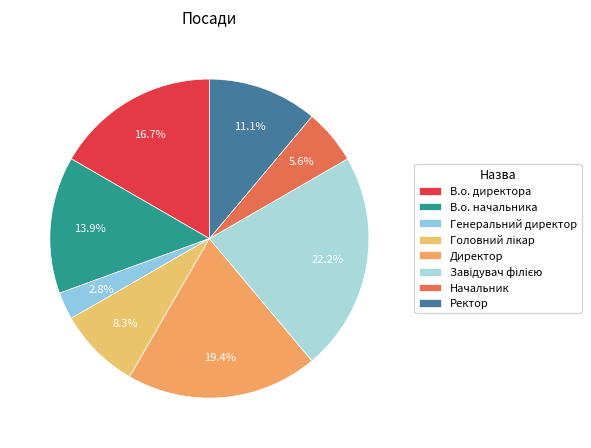

Does any single category account for the majority?

No